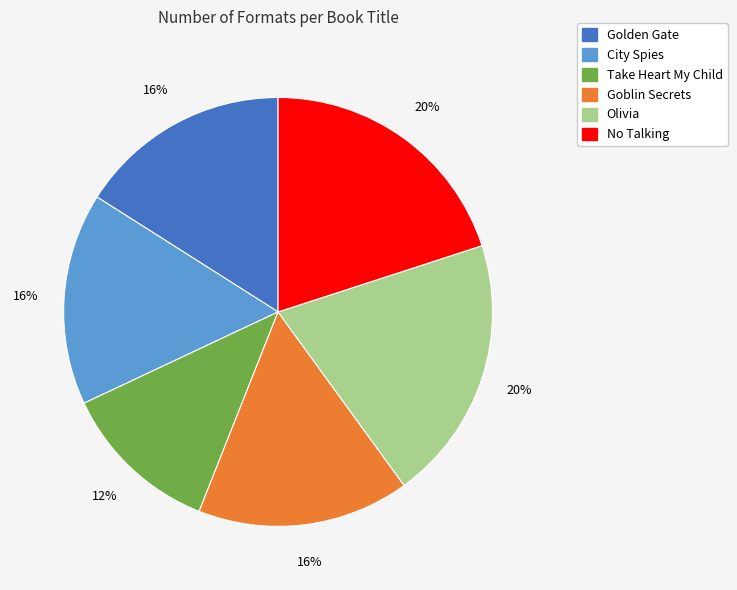

To the nearest percent, what is the average slice percentage?

17%